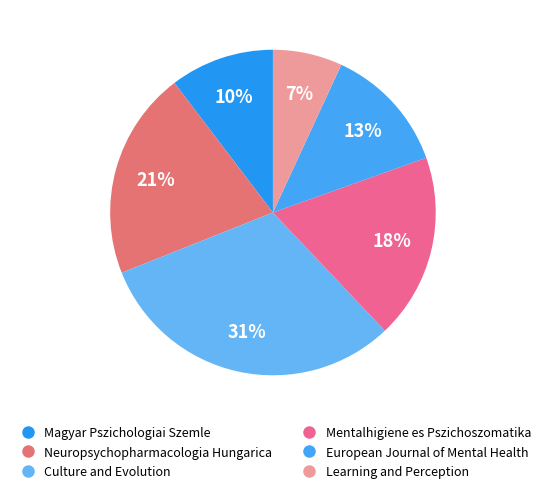

To the nearest percent, what portion does Culture and Evolution represent?

31%